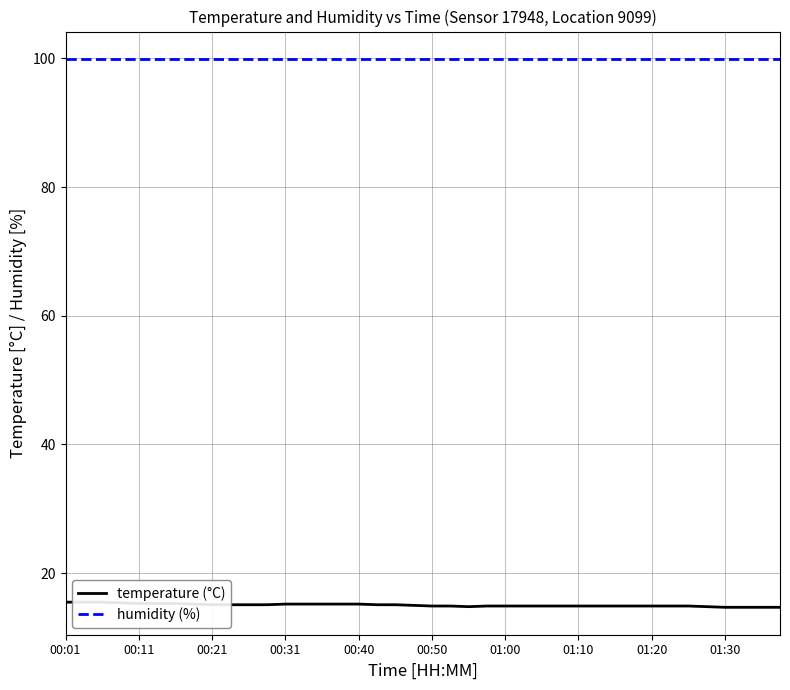

Reading right to left, transcribe all the data shown in this chart.

temperature (°C): 14.7	14.7	14.7	14.7	14.8	14.9	14.9	14.9	14.9	14.9	14.9	14.9	14.9	14.9	14.9	14.9	14.9	14.8	14.9	14.9	15.0	15.1	15.1	15.2	15.2	15.2	15.2	15.2	15.1	15.1	15.1	15.1	15.2	15.3	15.3	15.3	15.4	15.5	15.5	15.5
humidity (%): 99.9	99.9	99.9	99.9	99.9	99.9	99.9	99.9	99.9	99.9	99.9	99.9	99.9	99.9	99.9	99.9	99.9	99.9	99.9	99.9	99.9	99.9	99.9	99.9	99.9	99.9	99.9	99.9	99.9	99.9	99.9	99.9	99.9	99.9	99.9	99.9	99.9	99.9	99.9	99.9